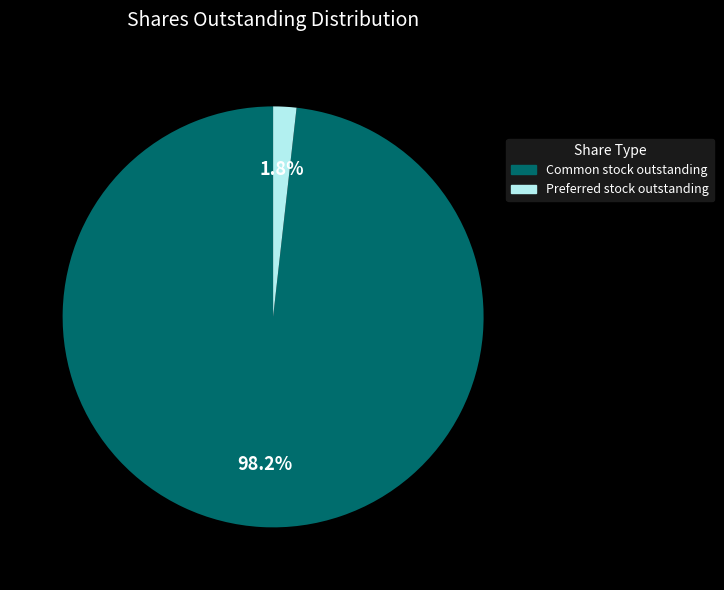

Rank the categories by value from lowest to highest.

Preferred stock outstanding, Common stock outstanding